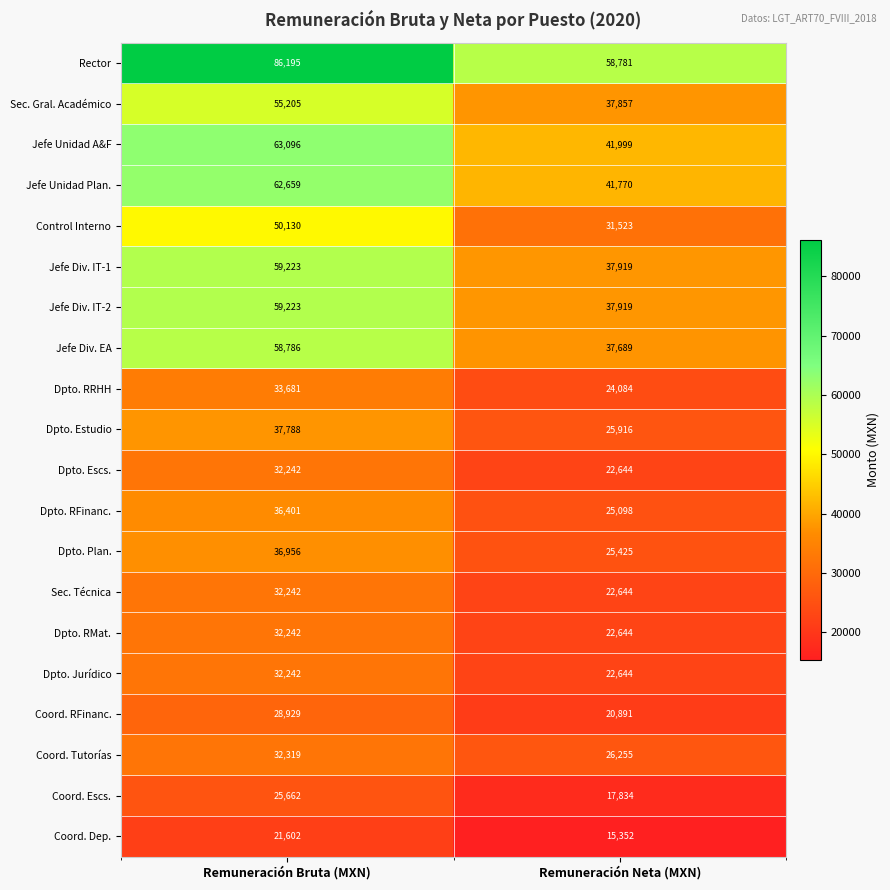

What is the sum of all Rector values?

144976